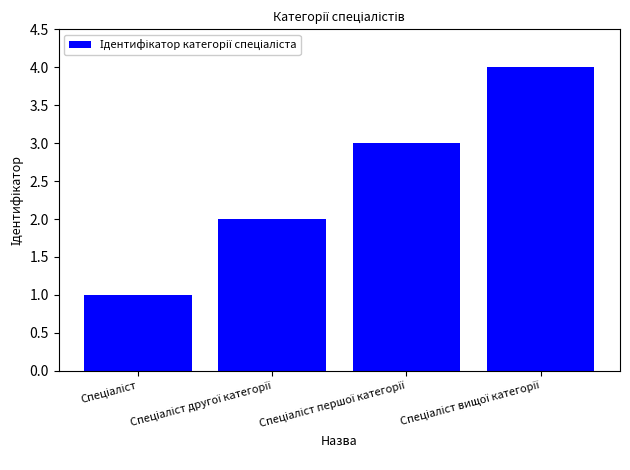

Are the bars grouped side by side (vs. stacked)?

No